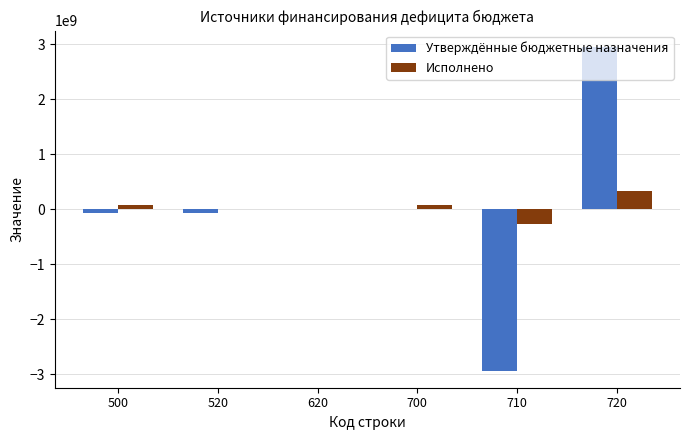

Between 520 and 710, which series saw the biggest shift?

Утверждённые бюджетные назначения